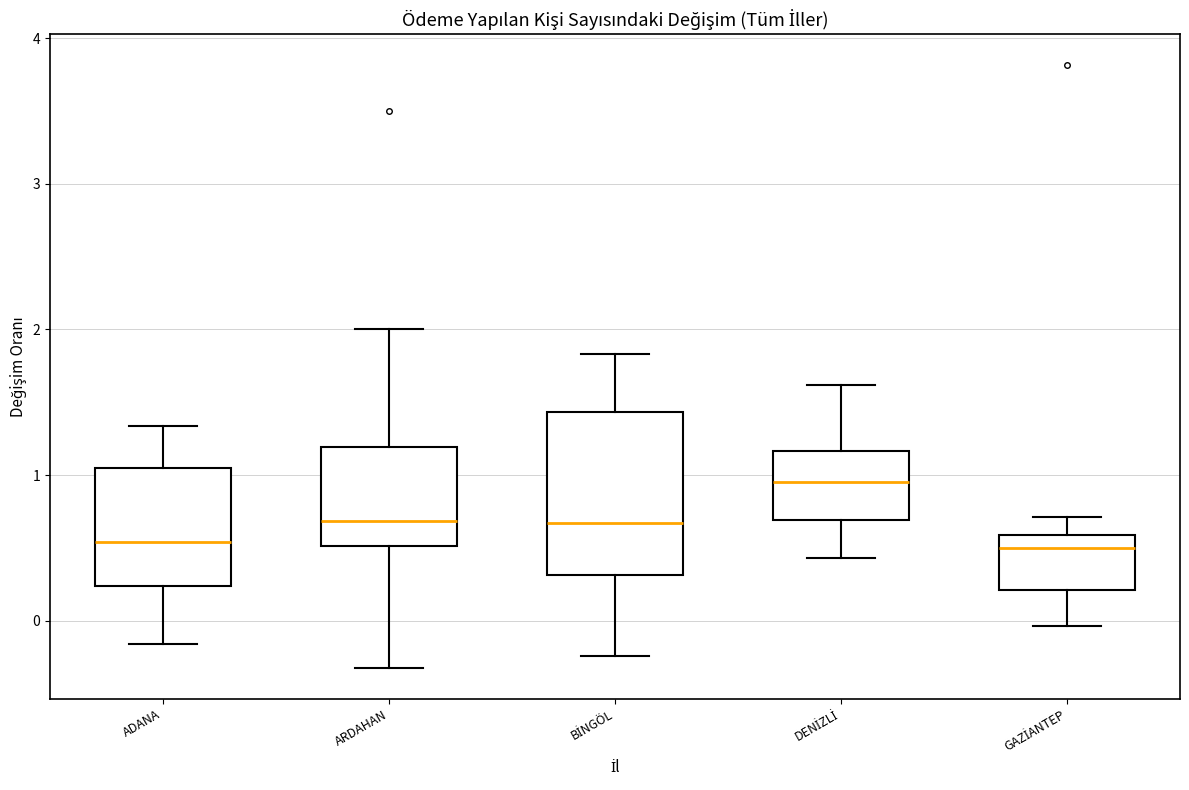

Reading left to right, transcribe this box plot: for each box, give where its median line is, the range the box spans, and where its two whiskers end, as read against the y-axis. The values are not printed on the chart, so give them approximately, as read against the axis.

ADANA: median 0.5, box 0.2 to 1.0, whiskers -0.2 to 1.3
ARDAHAN: median 0.7, box 0.5 to 1.2, whiskers -0.3 to 2.0
BİNGÖL: median 0.7, box 0.3 to 1.4, whiskers -0.2 to 1.8
DENİZLİ: median 1.0, box 0.7 to 1.2, whiskers 0.4 to 1.6
GAZİANTEP: median 0.5, box 0.2 to 0.6, whiskers 0.0 to 0.7